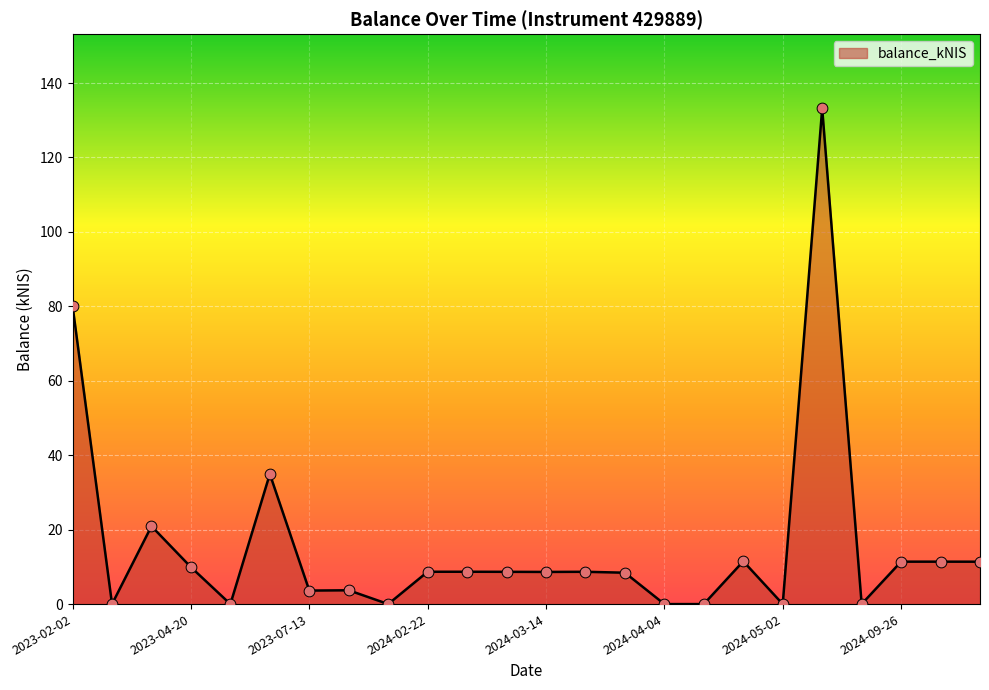

What is the difference between the maximum and minimum values?

133.2